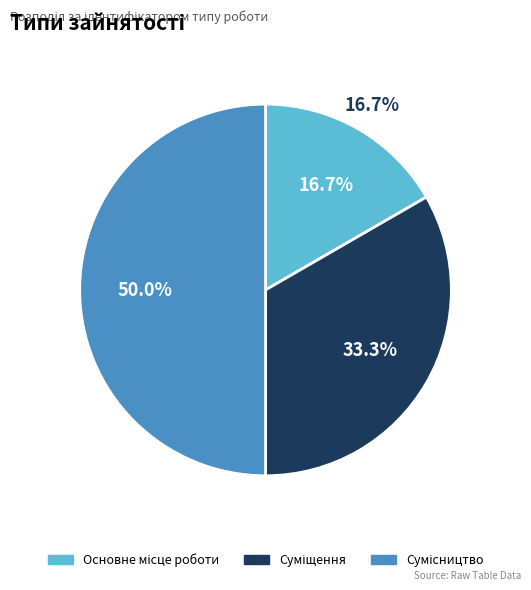

Count the number of slices in the pie.

3